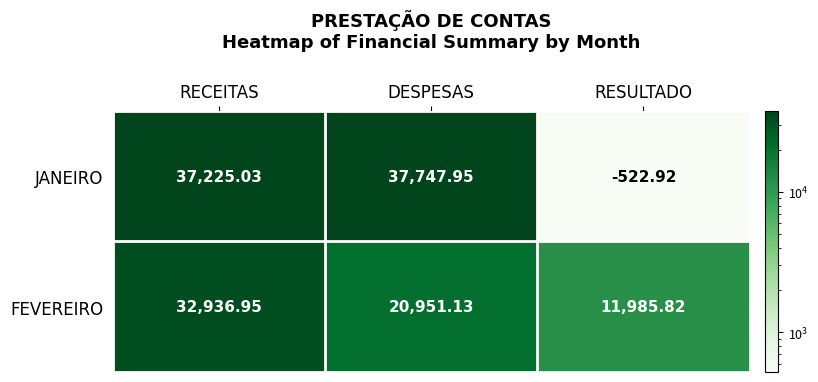

Where does the JANEIRO series first go above 37225?

RECEITAS